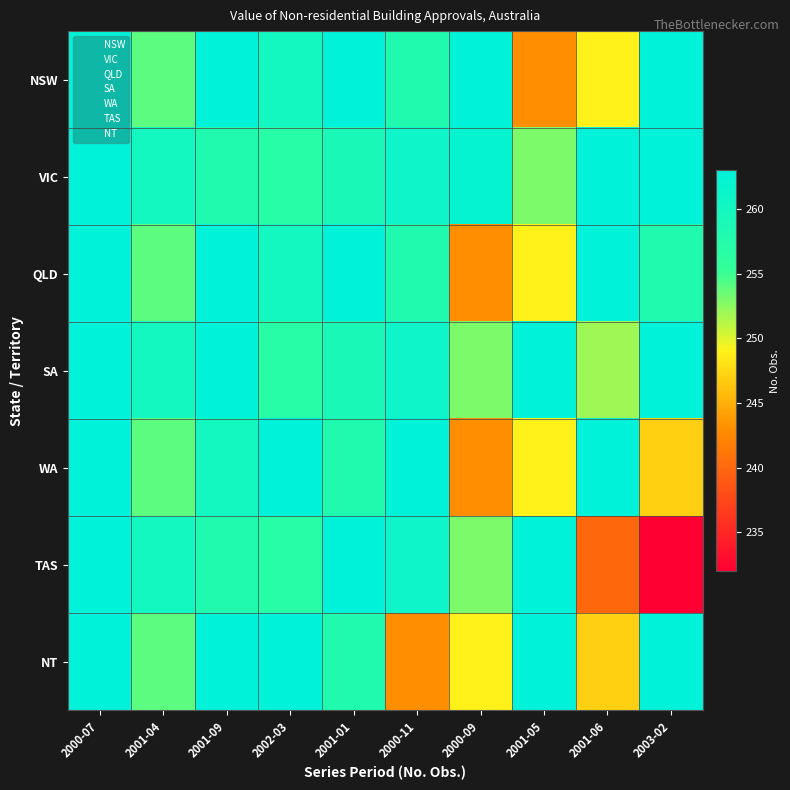

How many data points does each series have?

10